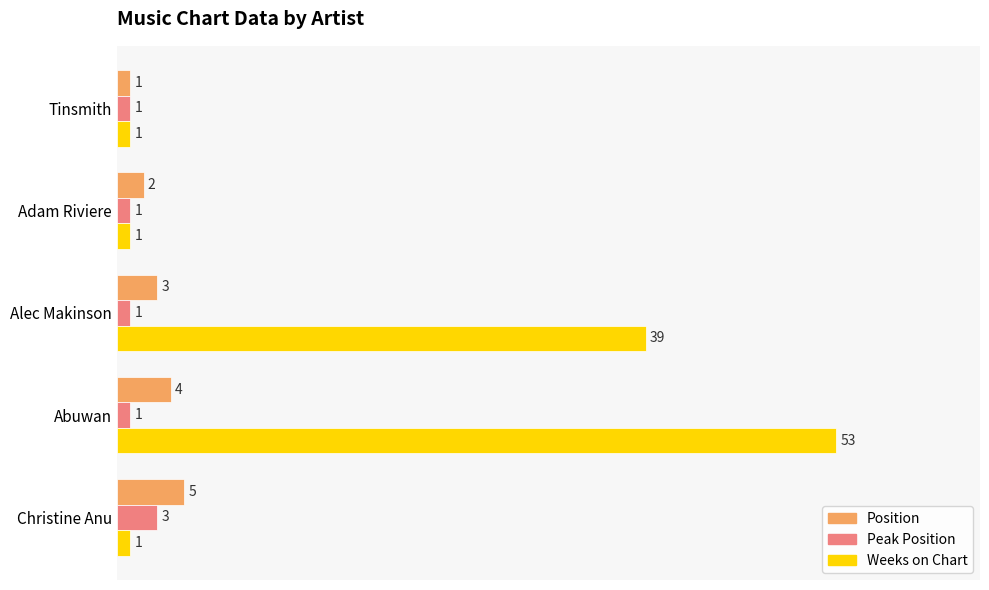

Which series changed the most between Tinsmith and Christine Anu?

Position